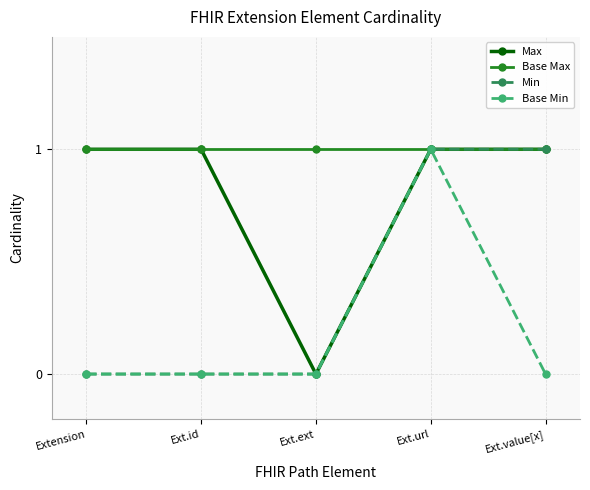

Between Extension and Ext.value[x], which series saw the biggest shift?

Min